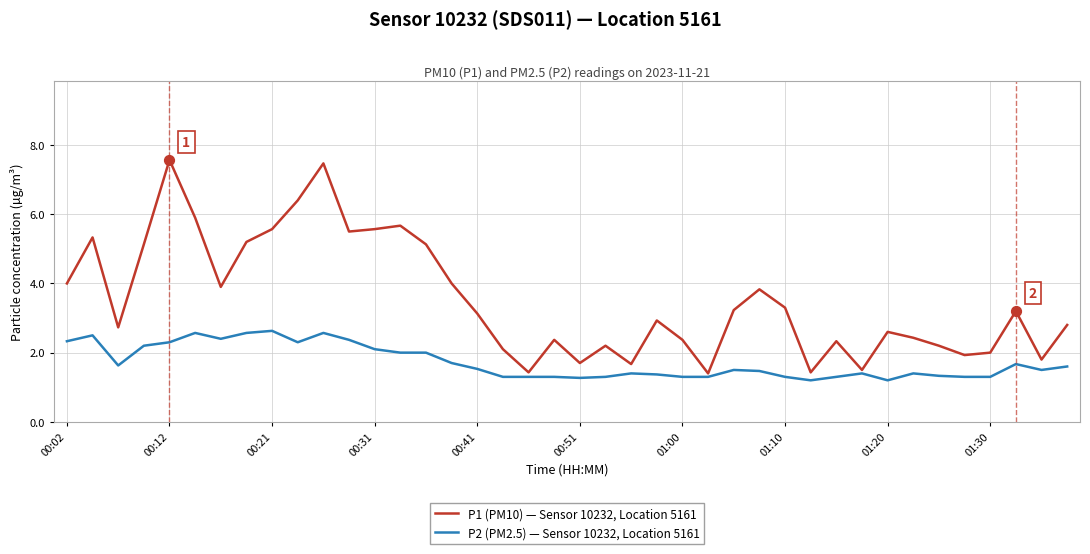

Which series has the widest spread of values?

P1 (PM10) — Sensor 10232, Location 5161